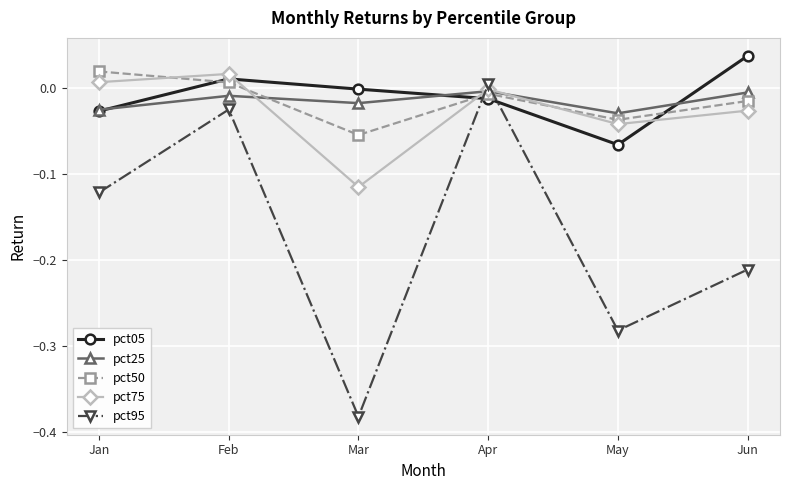

Where is the first local maximum for pct75?

Feb